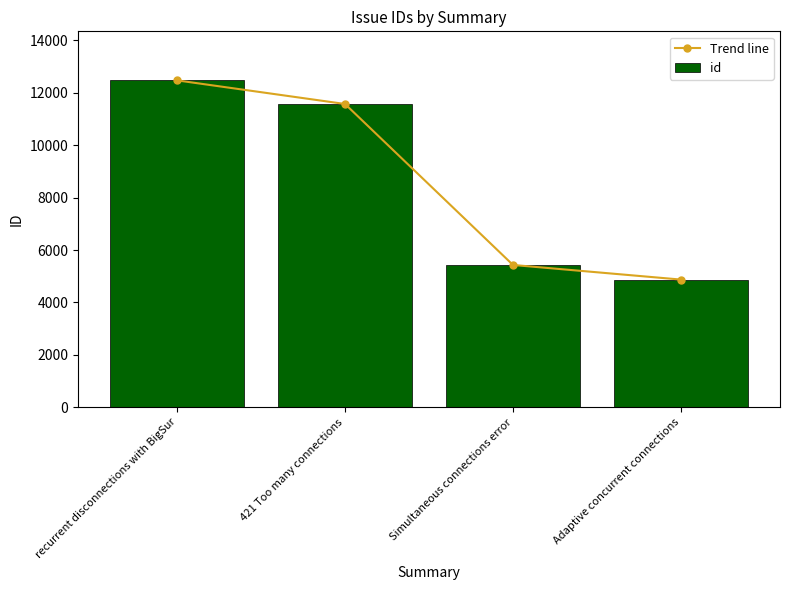

Which series has the widest spread of values?

Trend line